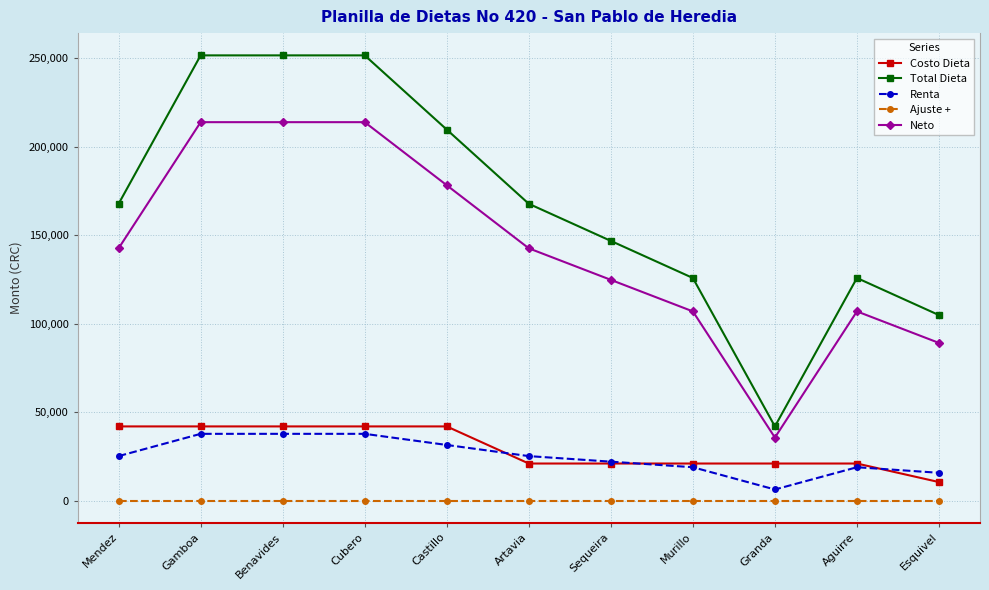

What is the label of the 5th point from the right?

Sequeira